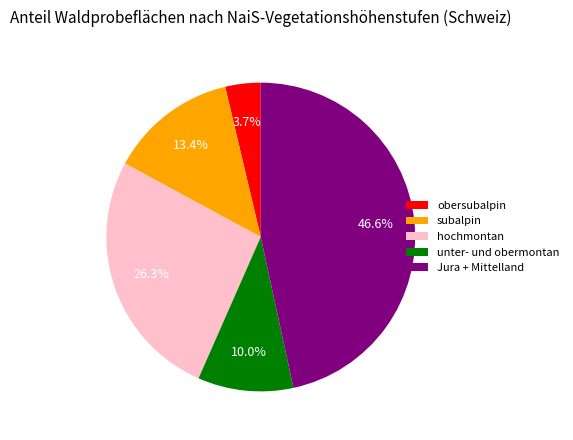

To the nearest percent, what is the average slice percentage?

20%